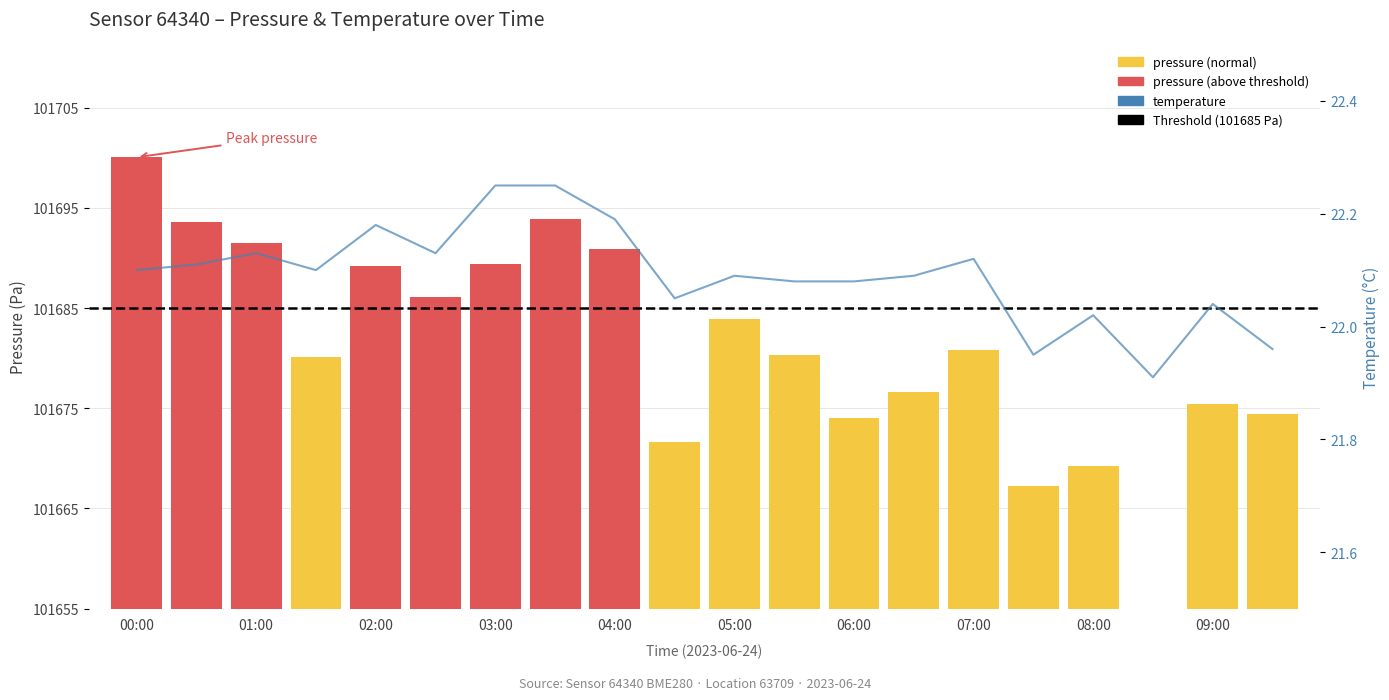

At 05:30, list the series in order from smallest to largest.

temperature, pressure